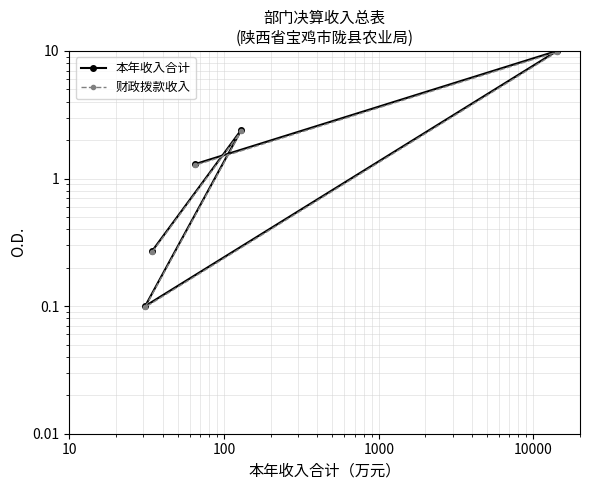

Where is the first local maximum for 本年收入合计?

10